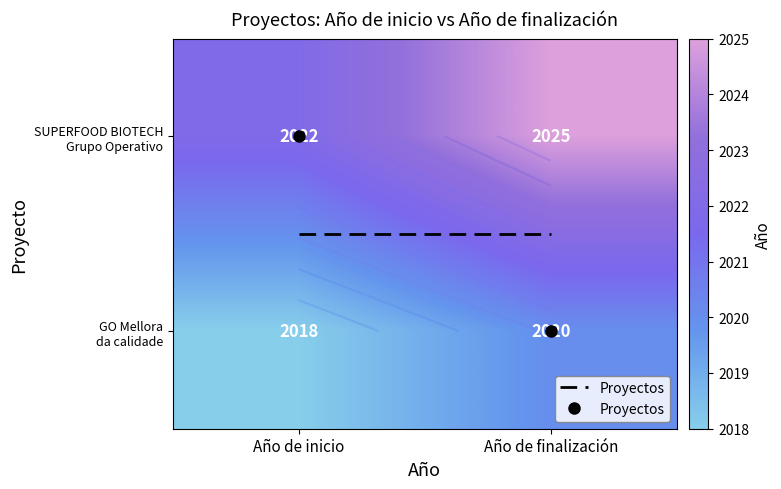

What is the difference between the SUPERFOOD BIOTECH Grupo Operativo values at Año de inicio and Año de finalización?

3.0